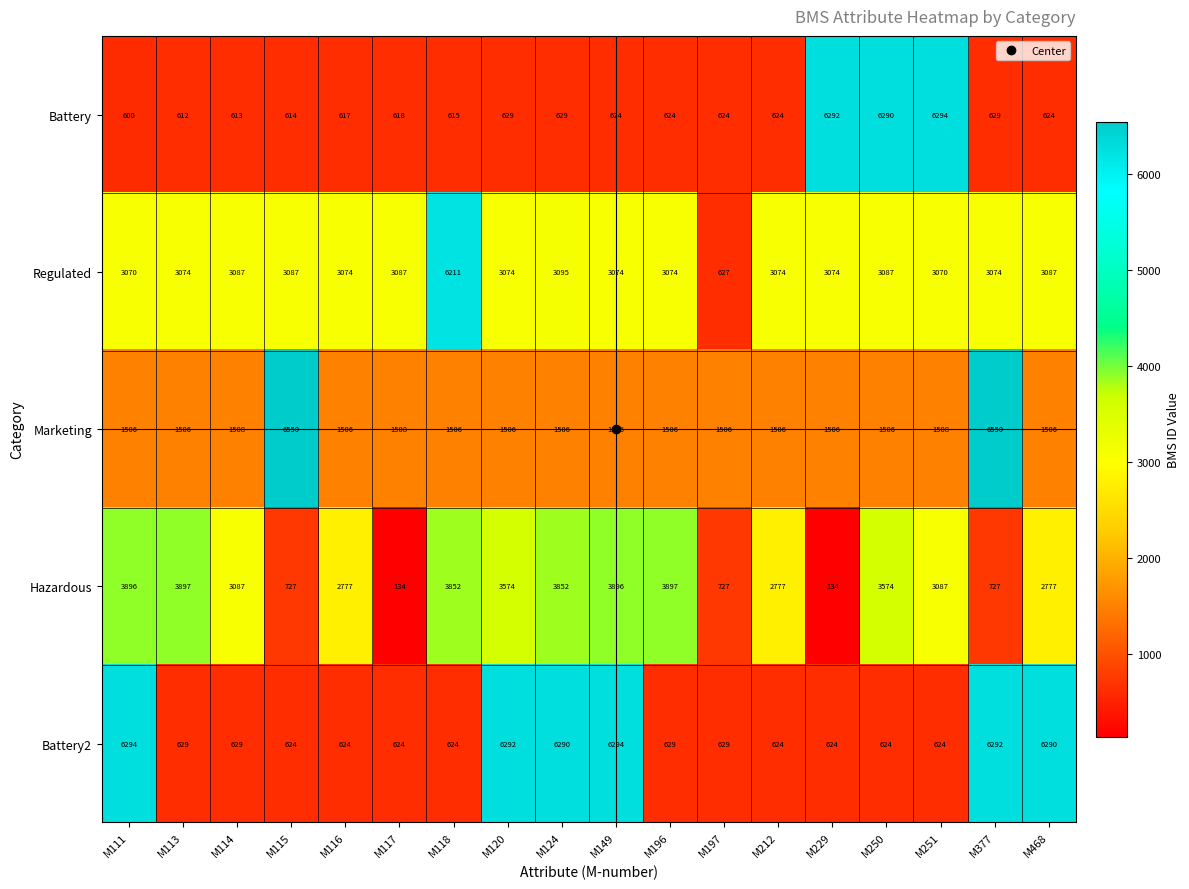

At M111, list the series in order from largest to smallest.

Battery2, Hazardous, Regulated, Marketing, Battery